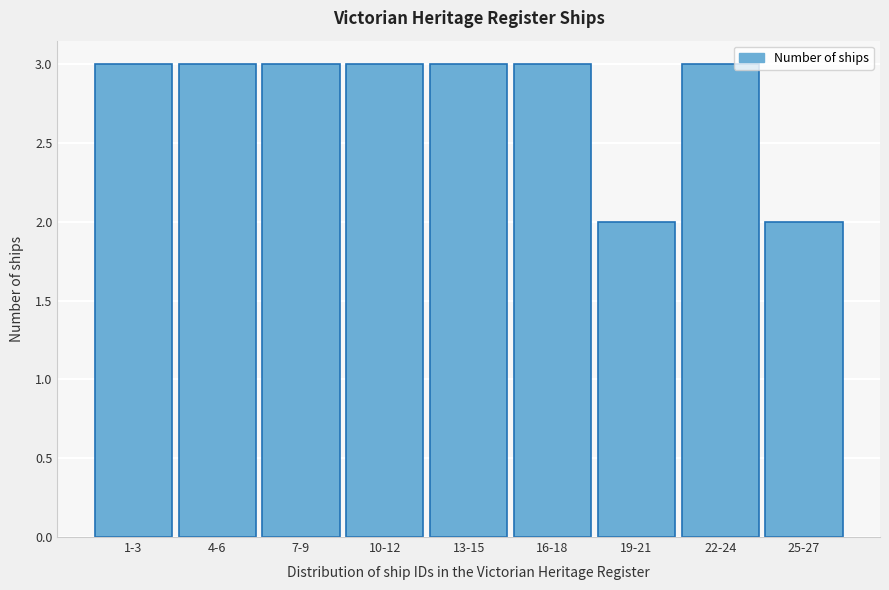

Reading right to left, list all the values displayed in this chart.

25-27=2	22-24=3	19-21=2	16-18=3	13-15=3	10-12=3	7-9=3	4-6=3	1-3=3